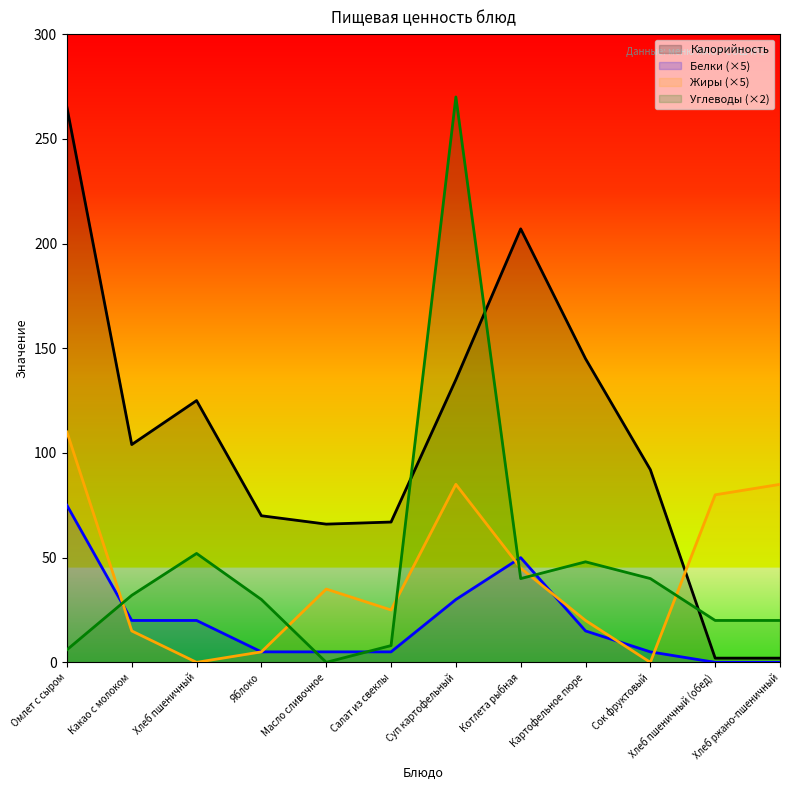

What is the difference between the maximum and minimum values in the Жиры series?

110